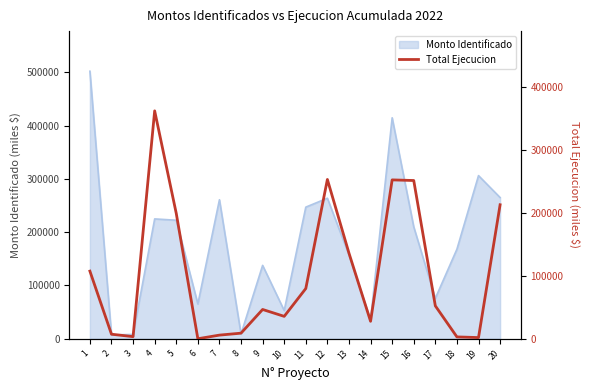

How many points are higher than both their immediate neighbors (excluding endpoints)?

4